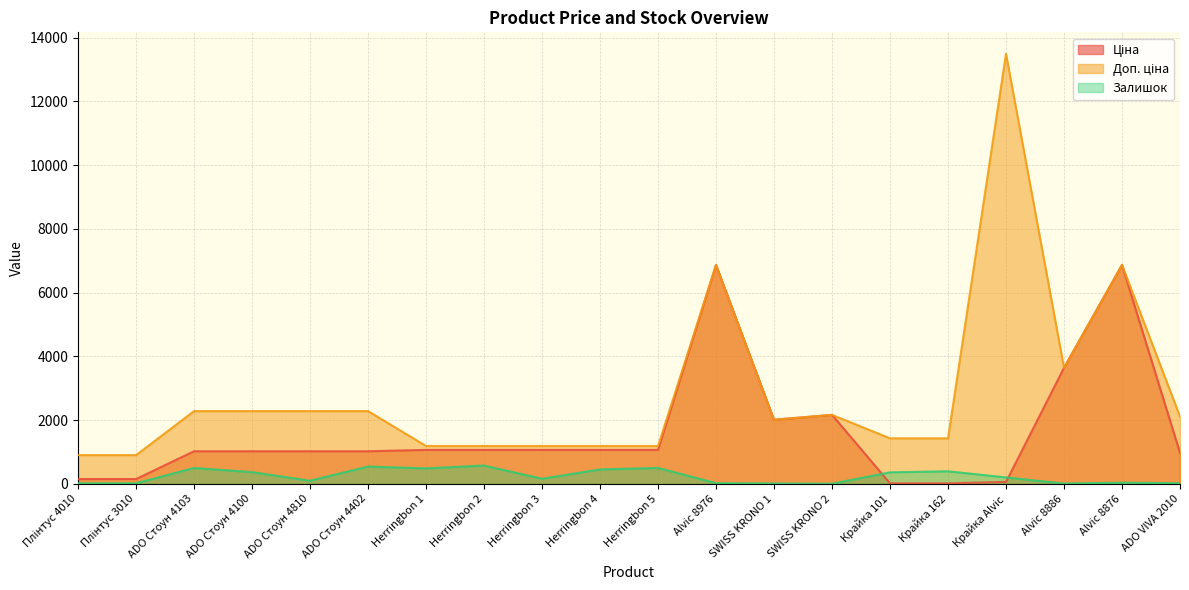

Which series has the largest range (max minus min)?

Доп. ціна